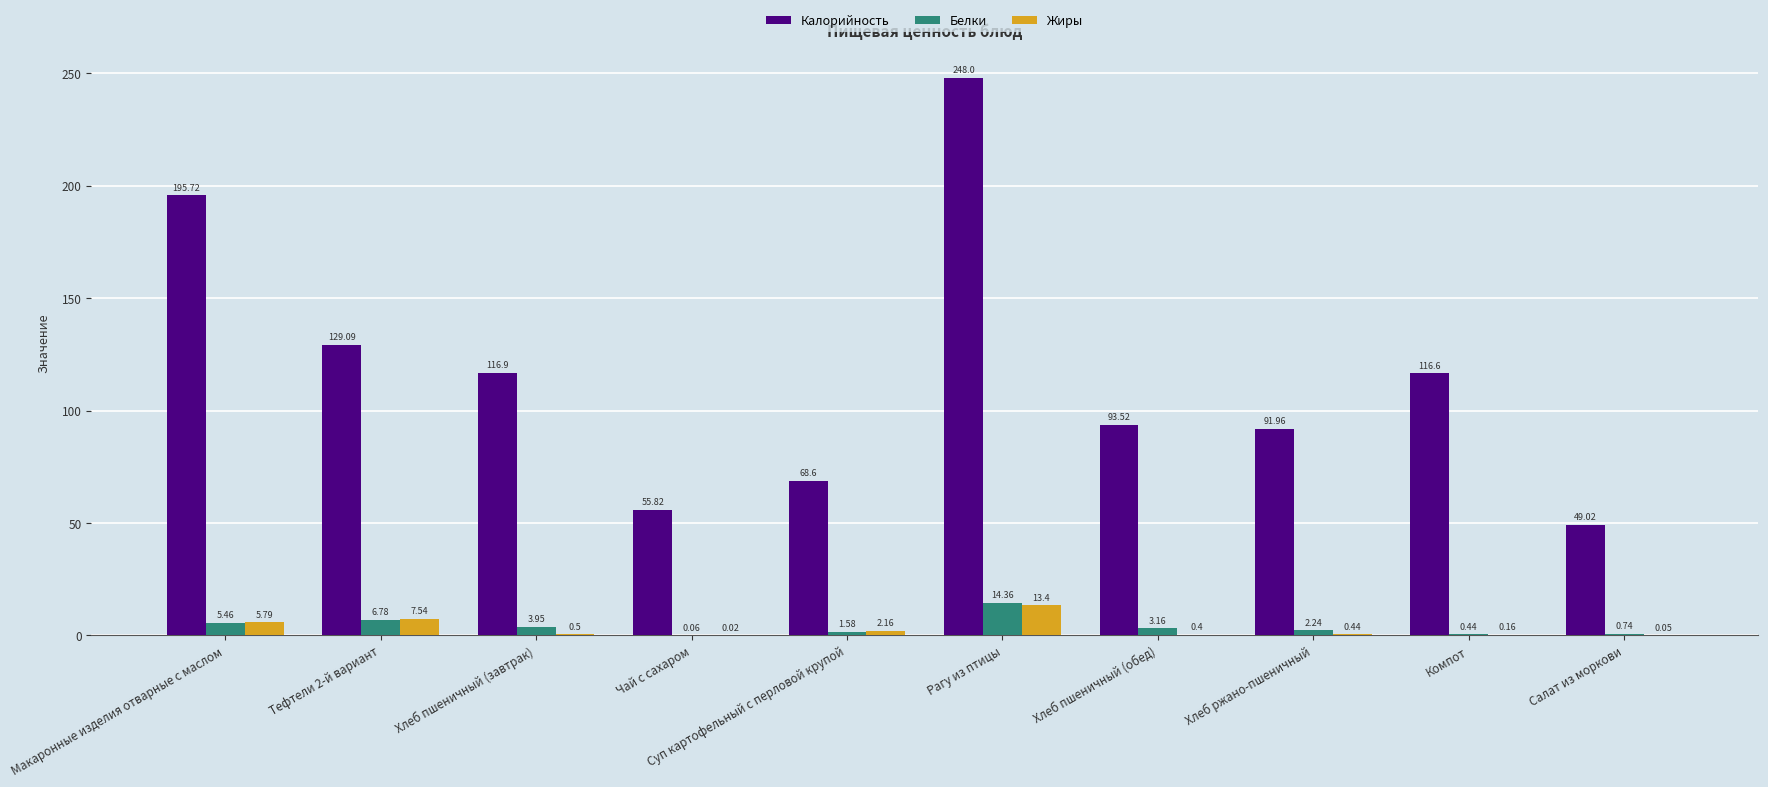

What is the sum of the Белки values at Салат из моркови and Компот?

1.2